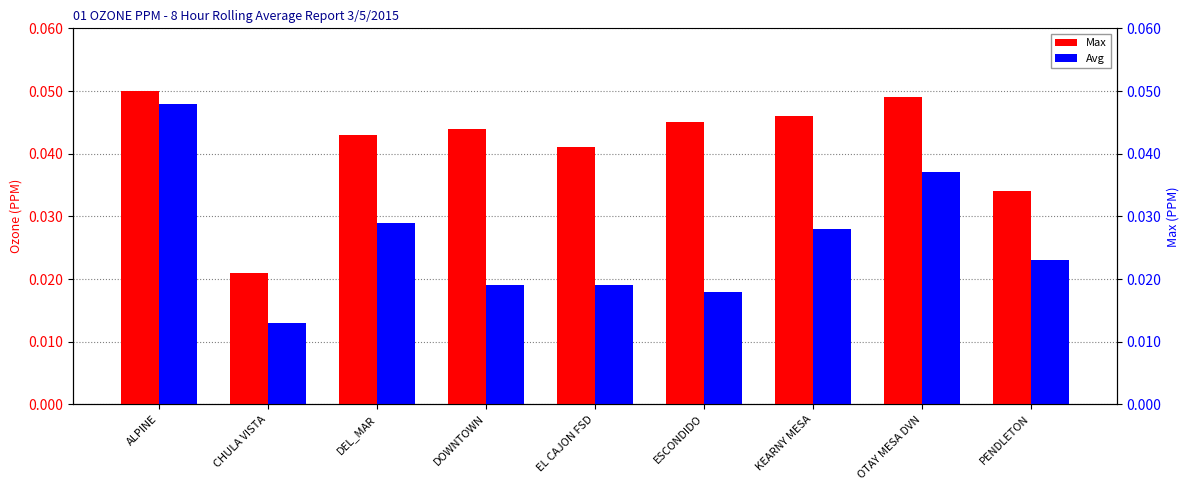

Reading left to right, what are all the values shown in this chart?

Max: ALPINE=0.1	CHULA VISTA=0.0	DEL_MAR=0.0	DOWNTOWN=0.0	EL CAJON FSD=0.0	ESCONDIDO=0.0	KEARNY MESA=0.0	OTAY MESA DVN=0.0	PENDLETON=0.0
Avg: ALPINE=0.0	CHULA VISTA=0.0	DEL_MAR=0.0	DOWNTOWN=0.0	EL CAJON FSD=0.0	ESCONDIDO=0.0	KEARNY MESA=0.0	OTAY MESA DVN=0.0	PENDLETON=0.0